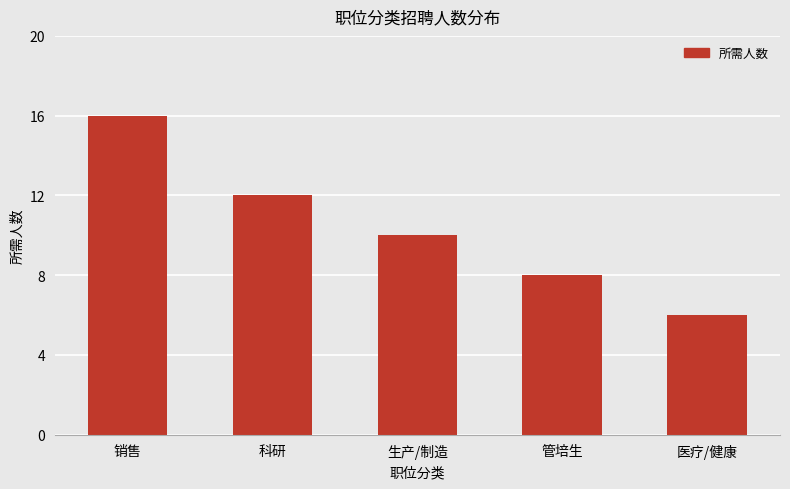

Read the value at 生产/制造.

10